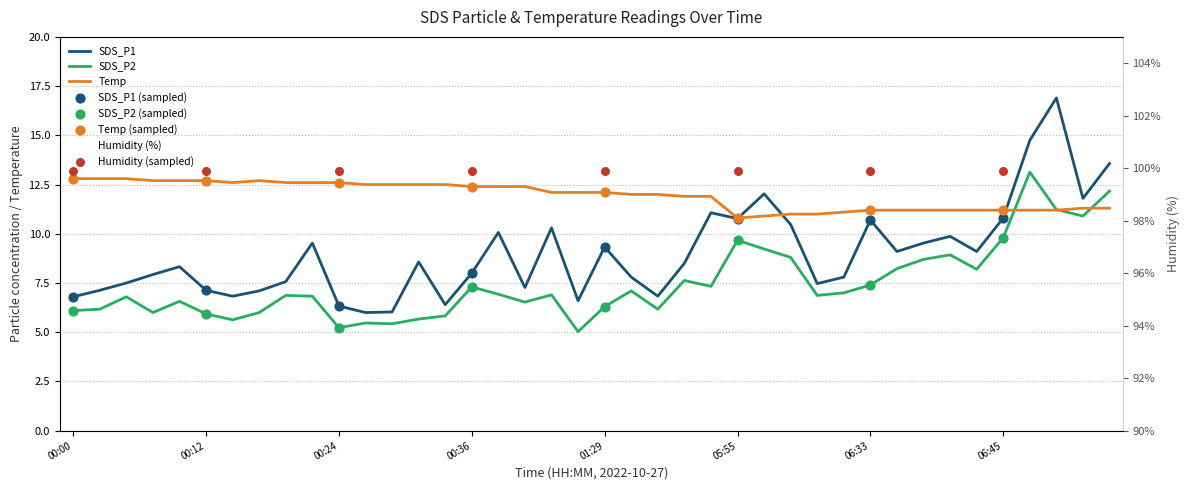

Which series reaches the maximum Y coordinate?

SDS_P1